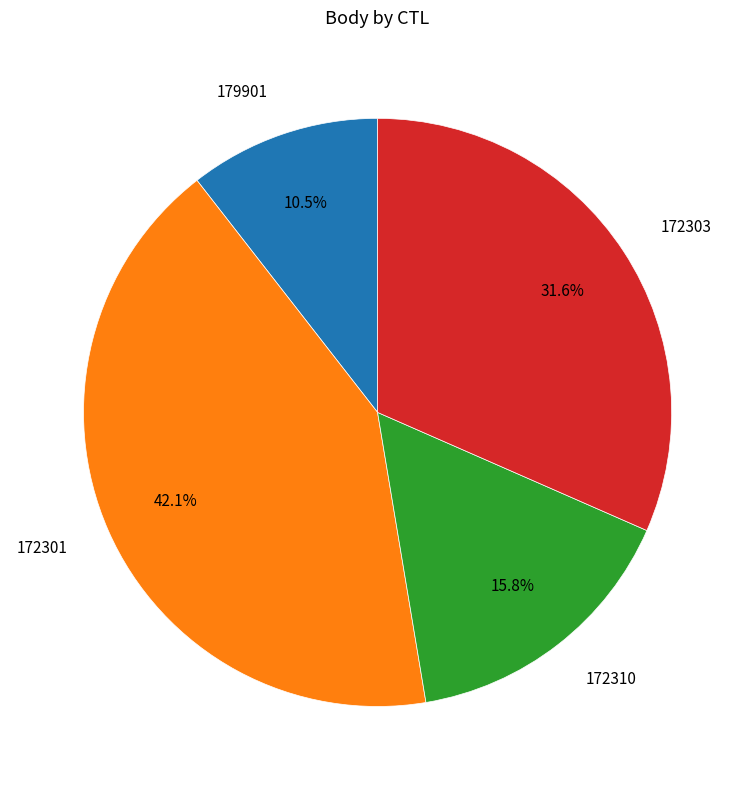

Is there any slice that represents more than half of the pie?

No